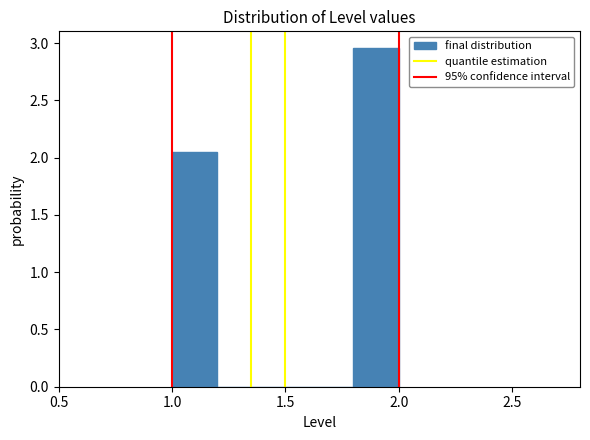

Reading left to right, list every bar in this chart as the range it spans on the x-axis followed by its height. The values are not printed on the chart, so give them approximately, as read against the axis.

1.0 to 1.2: 2.05
1.2 to 1.4: 0
1.4 to 1.6: 0
1.6 to 1.8: 0
1.8 to 2.0: 2.95